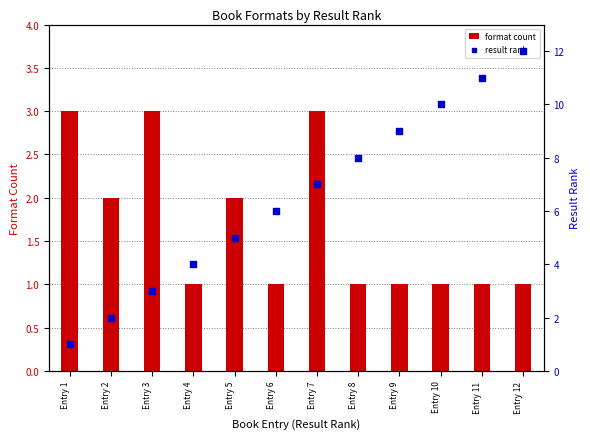

What is the total value across all series at Entry 1?

4